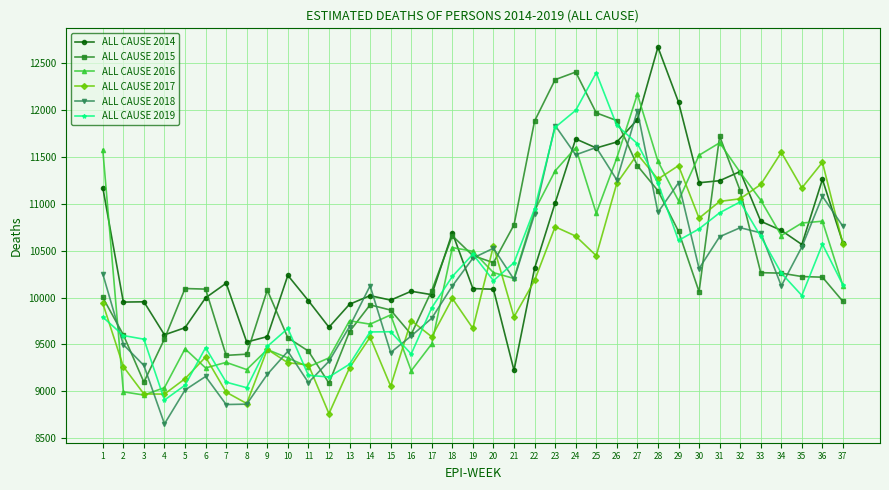

True or false: ALL CAUSE 2015 has a value of 10265.1 at 33.

True